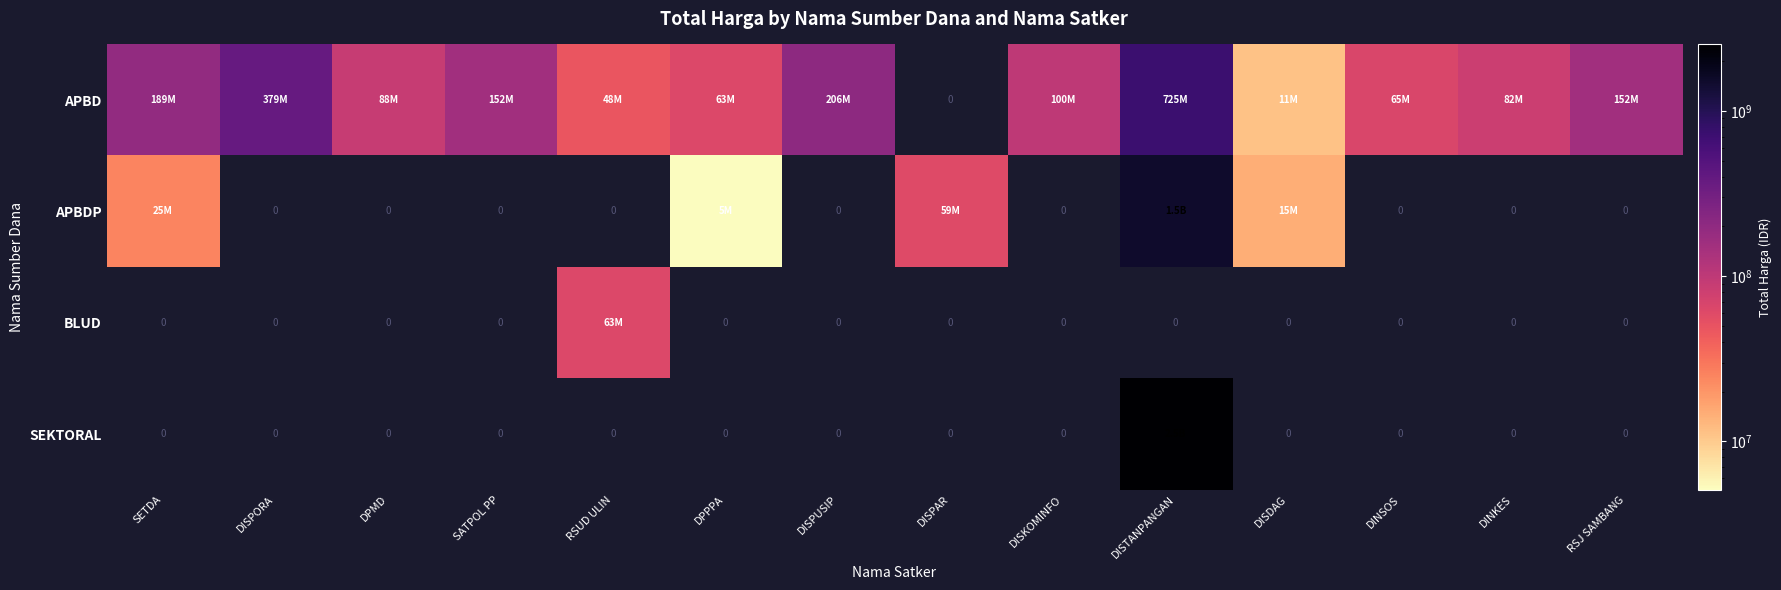

How many data points in APBDP are less than 59375000?

3